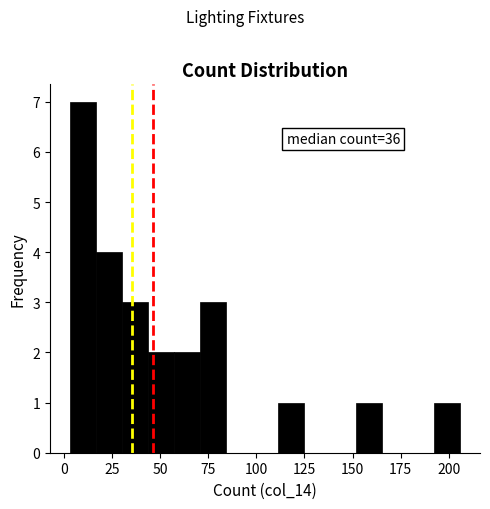

Read against the x-axis, roughly where is the centre of the tallest bar?

10